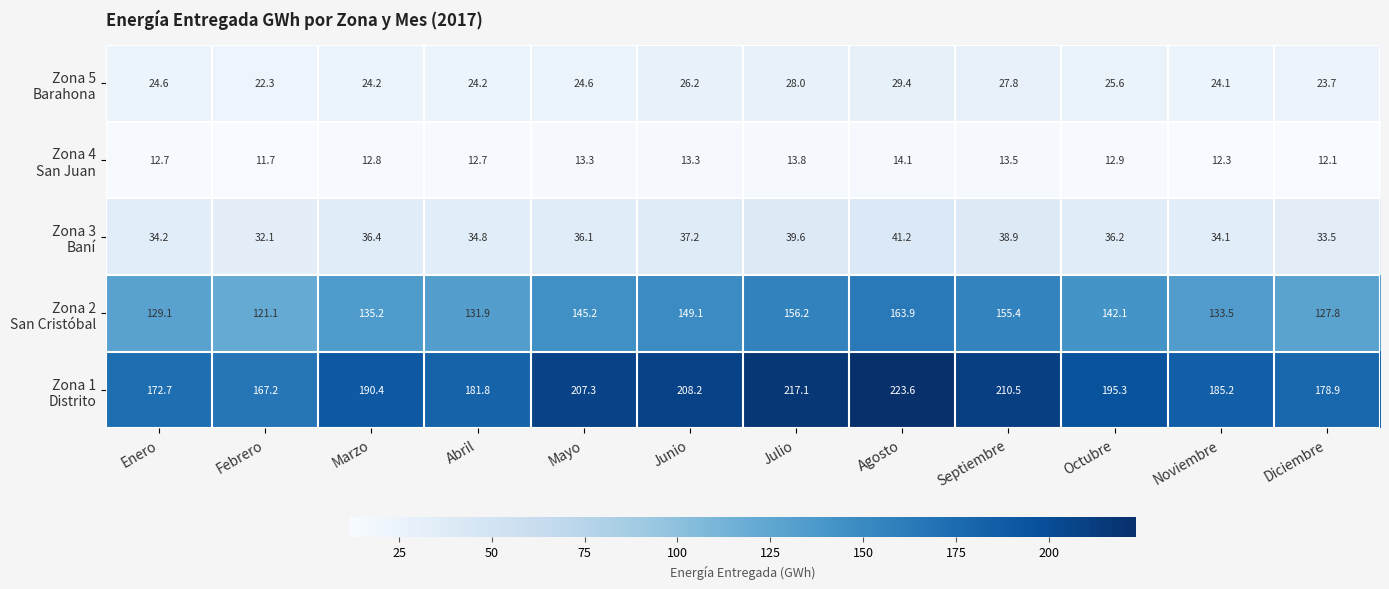

What is the total value across all series at Junio?

434.0